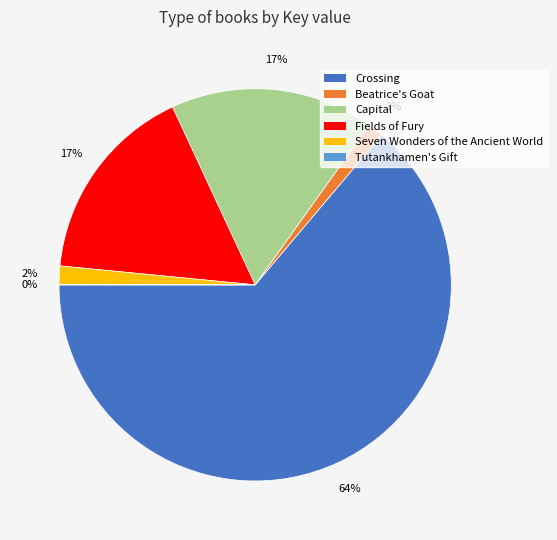

To the nearest percent, what is the average slice percentage?

17%